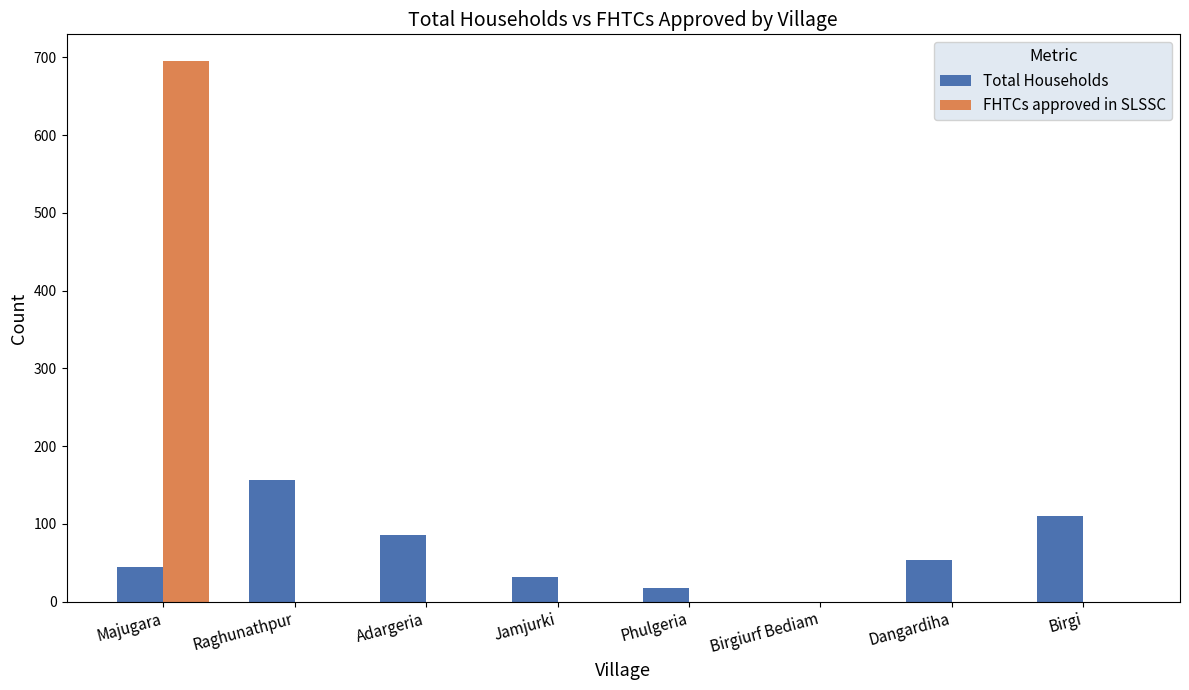

Which series has the widest spread of values?

FHTCs approved in SLSSC